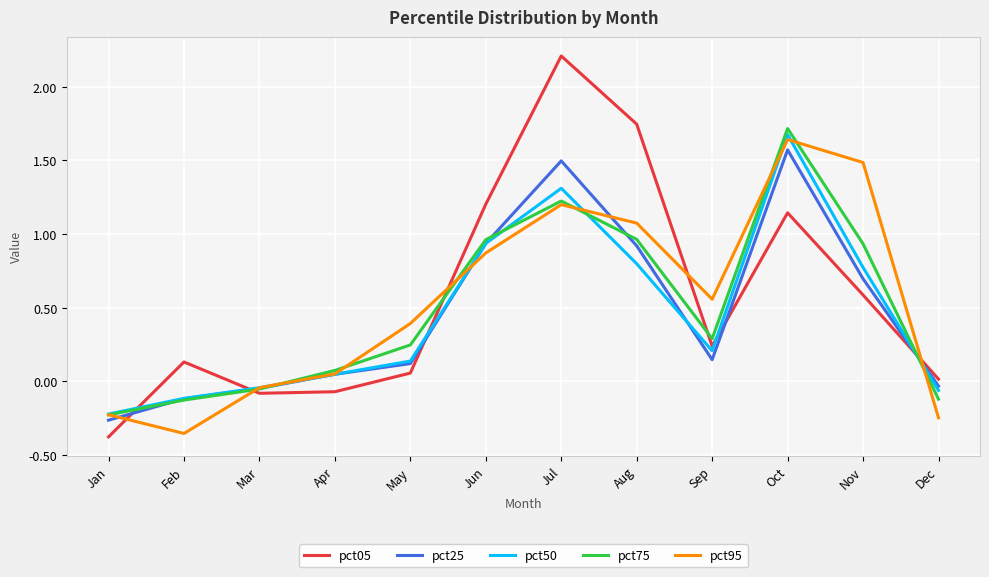

Between Jul and Oct, which series saw the biggest shift?

pct05